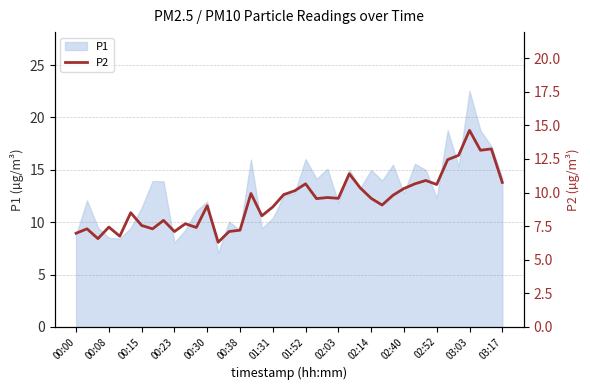

What is the change in value from 14 to 20?

+3.0